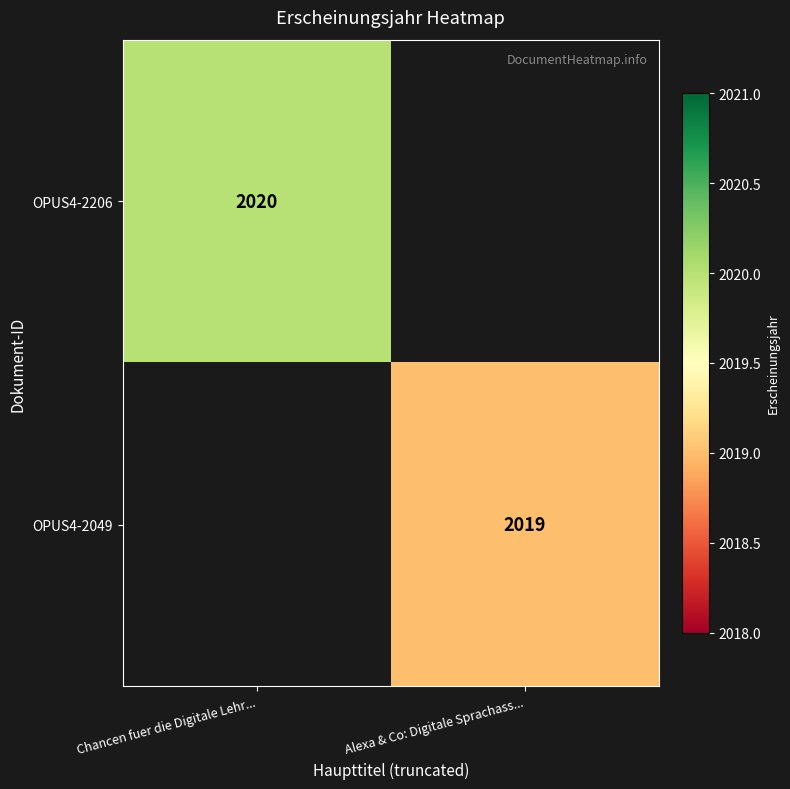

Between Alexa & Co: Digitale Sprachass... and Chancen fuer die Digitale Lehr..., which is larger?

Chancen fuer die Digitale Lehr...